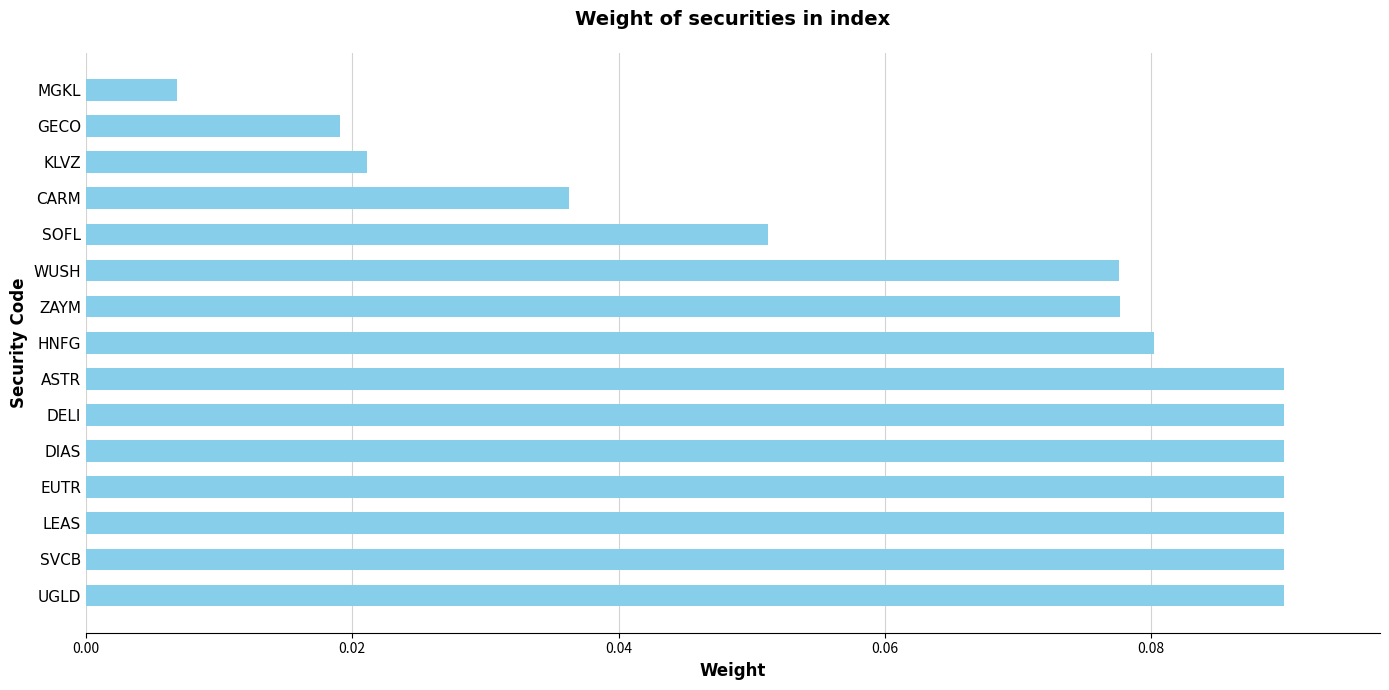

At which label is the value closest to 0?

MGKL